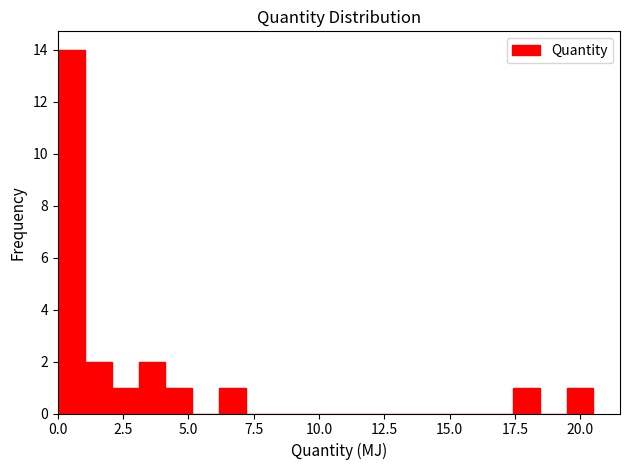

Around what value on the x-axis is the tallest bar? Give the approximate position of its centre, as read against the axis.

0.5